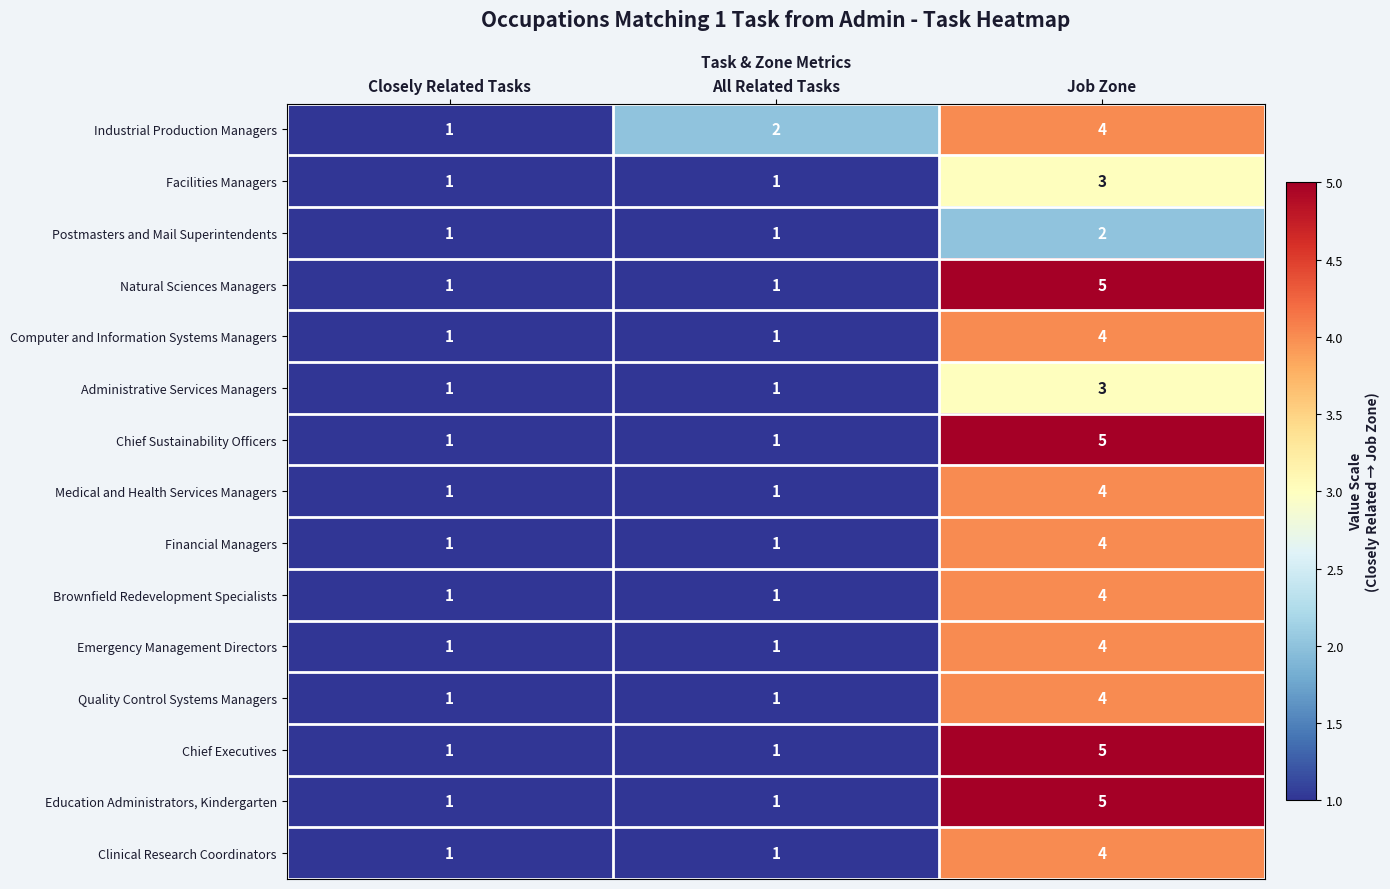

How many Financial Managers values are between 1 and 4?

3